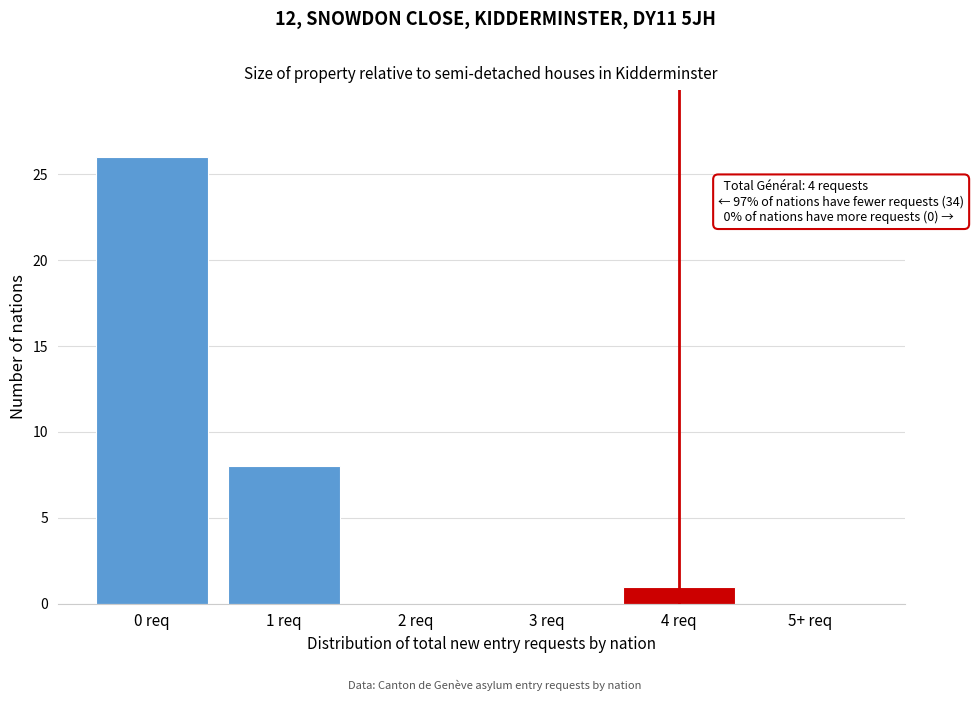

Reading left to right, list all the values displayed in this chart.

0 req=26	1 req=8	2 req=0	3 req=0	4 req=1	5+ req=0